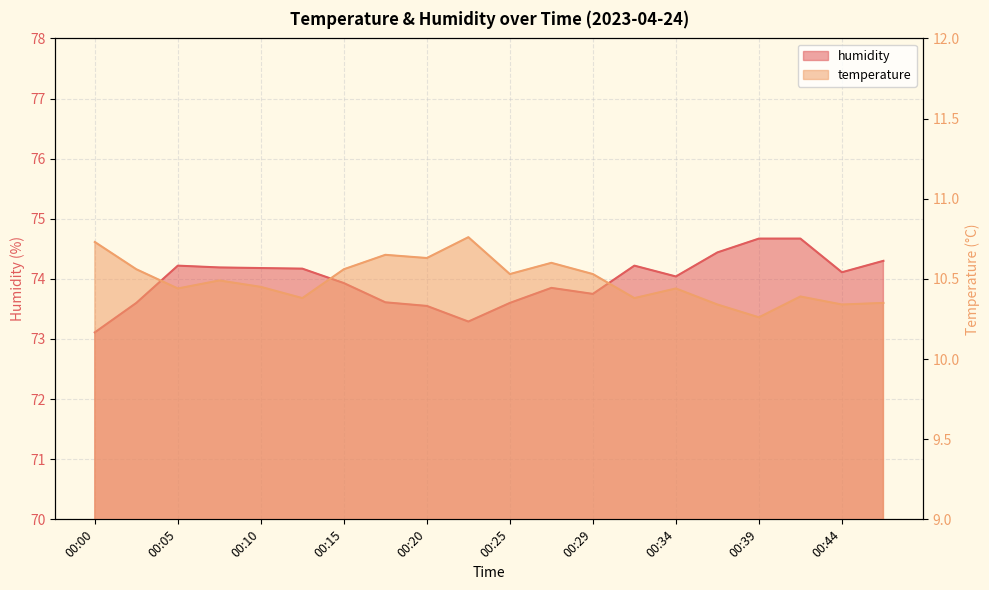

List the labels in order of humidity value, largest first.

00:39, 00:42, 00:37, 00:46, 00:05, 00:32, 00:08, 00:10, 00:12, 00:44, 00:34, 00:15, 00:27, 00:29, 00:17, 00:03, 00:25, 00:20, 00:22, 00:00